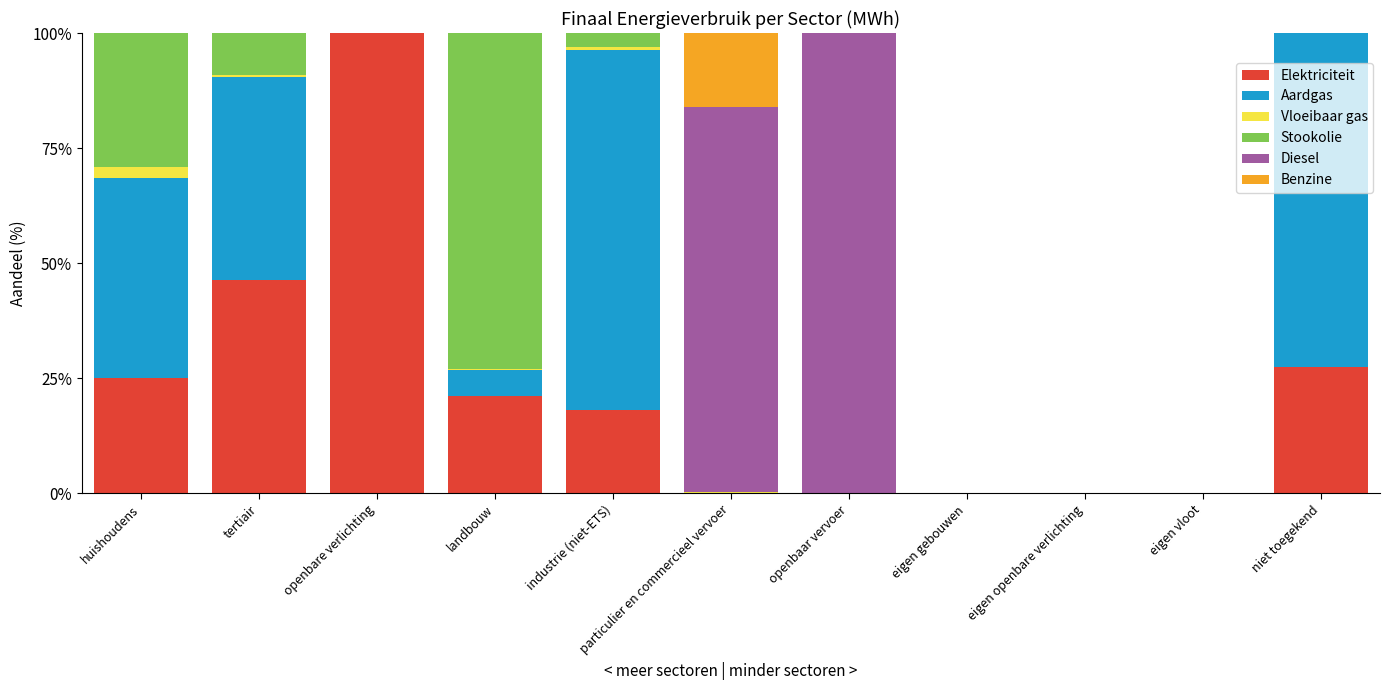

The Elektriciteit series shows -39.2 at eigen openbare verlichting. True or false?

False